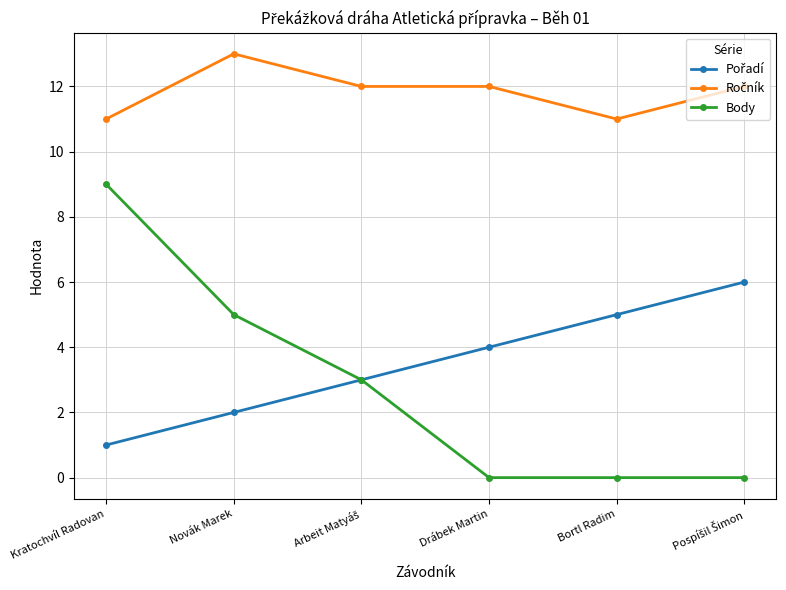

True or false: Body has a value of 6 at Bortl Radim.

False